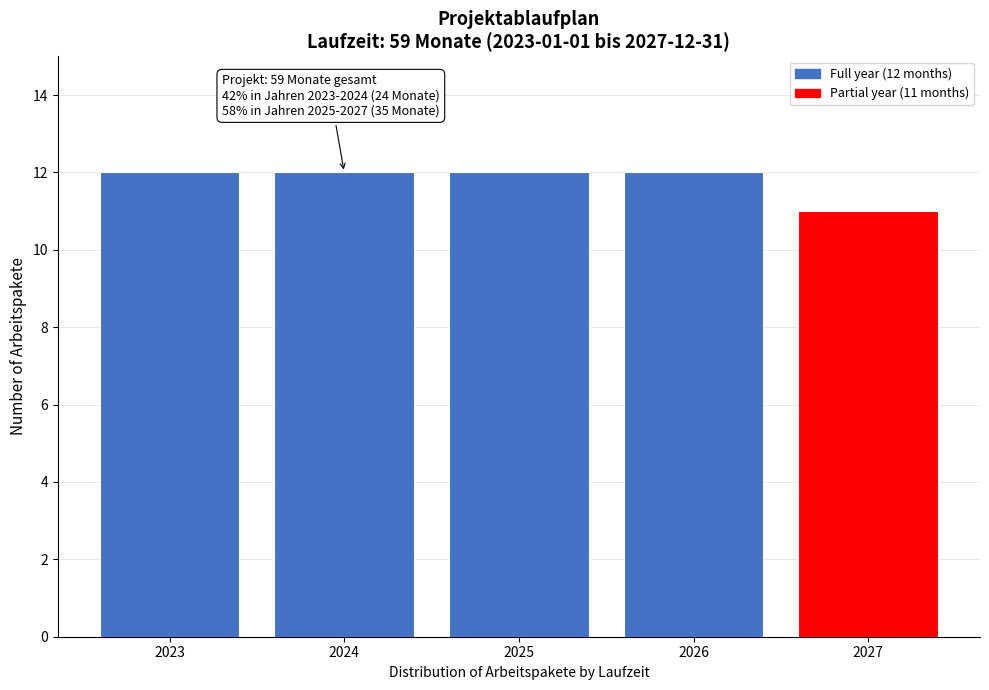

Reading right to left, what are all the values shown in this chart?

11	12	12	12	12